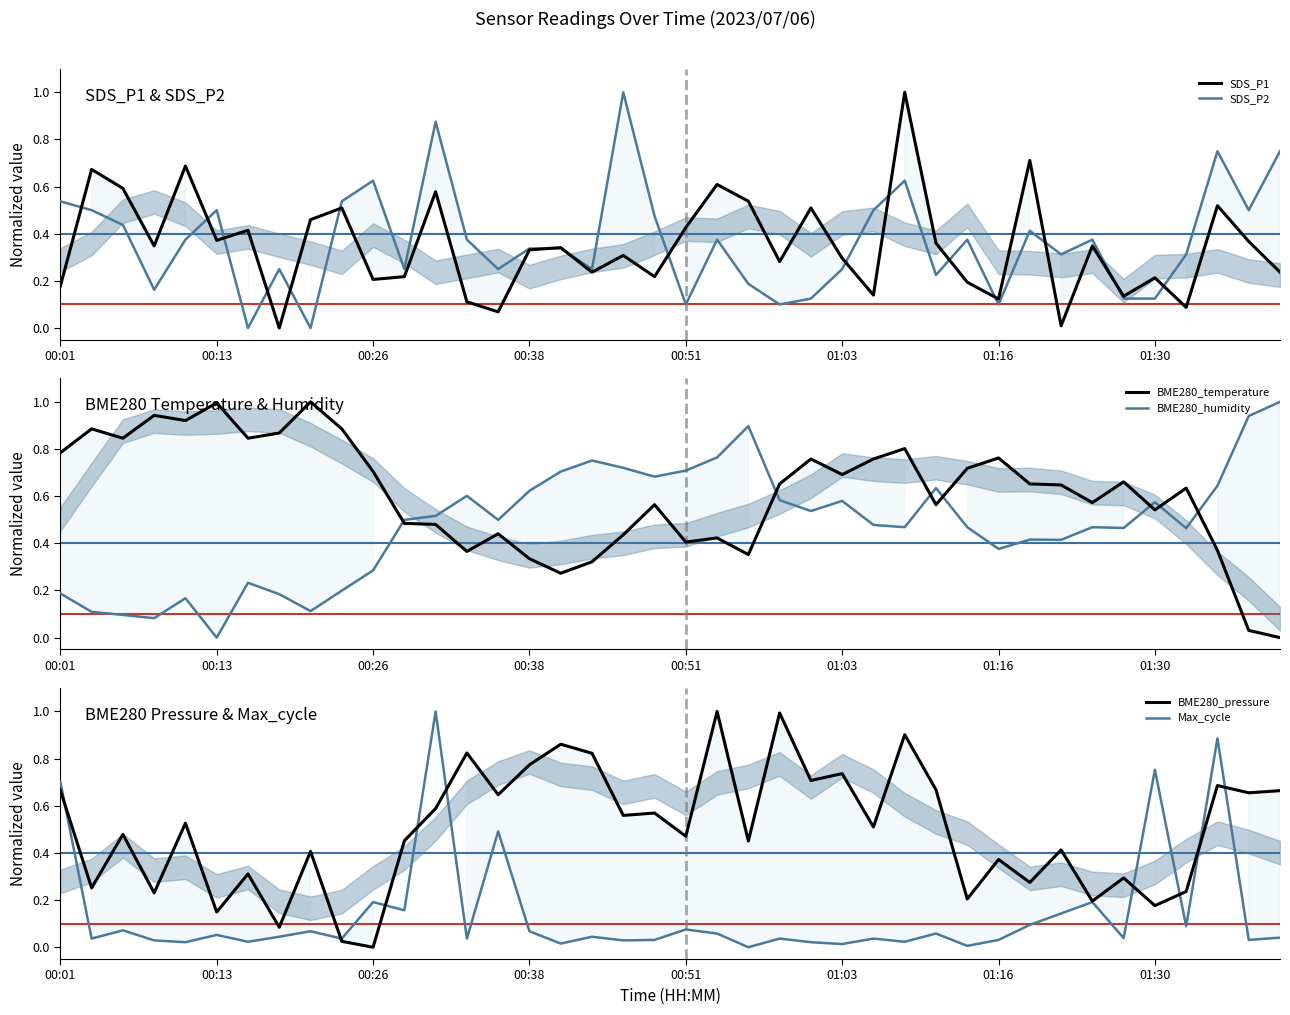

At 12, list the series in order from smallest to largest.

BME280_temperature, BME280_humidity, SDS_P1, BME280_pressure, SDS_P2, Max_cycle